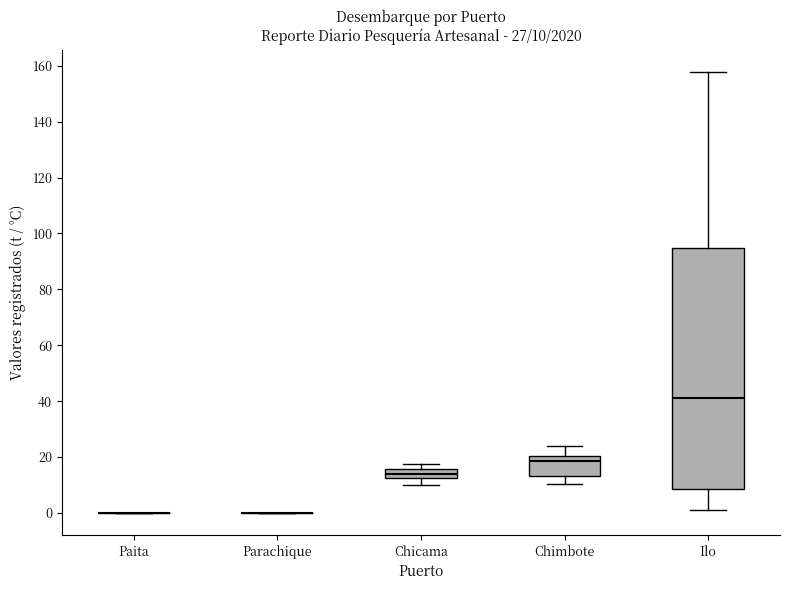

Comparing the boxes themselves (not the whiskers), which one is the tallest?

Ilo